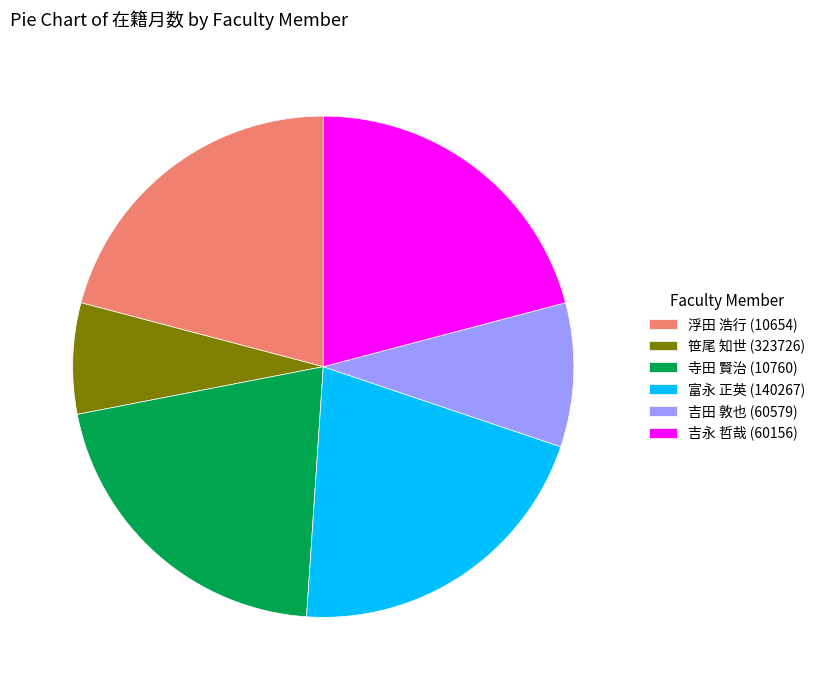

True or false: 富永 正英 (140267) accounts for 21% of the total.

True